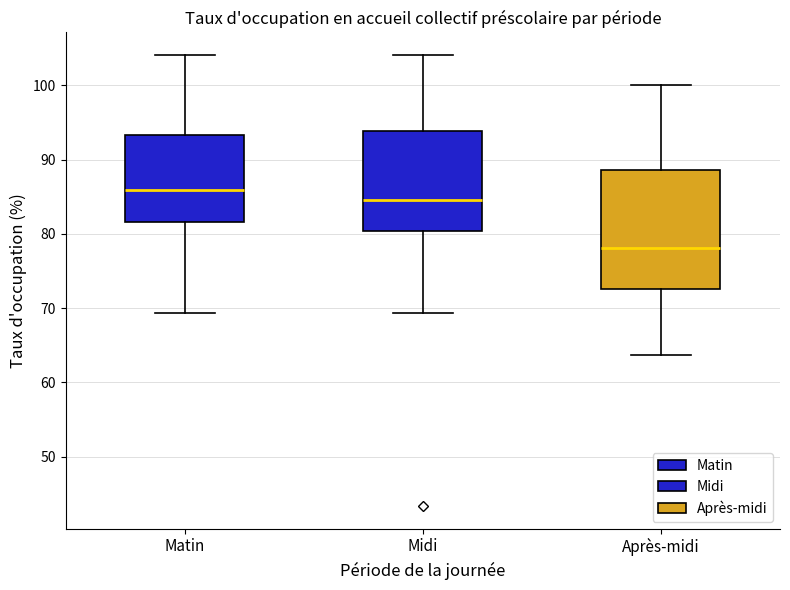

Which box has the highest median line?

Matin